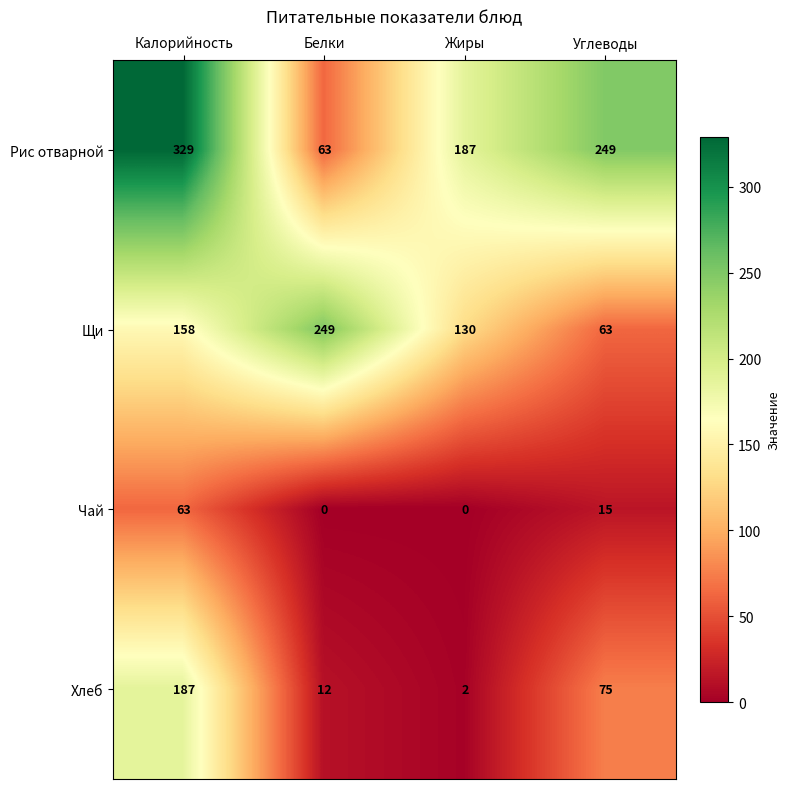

How many data points does each series have?

4